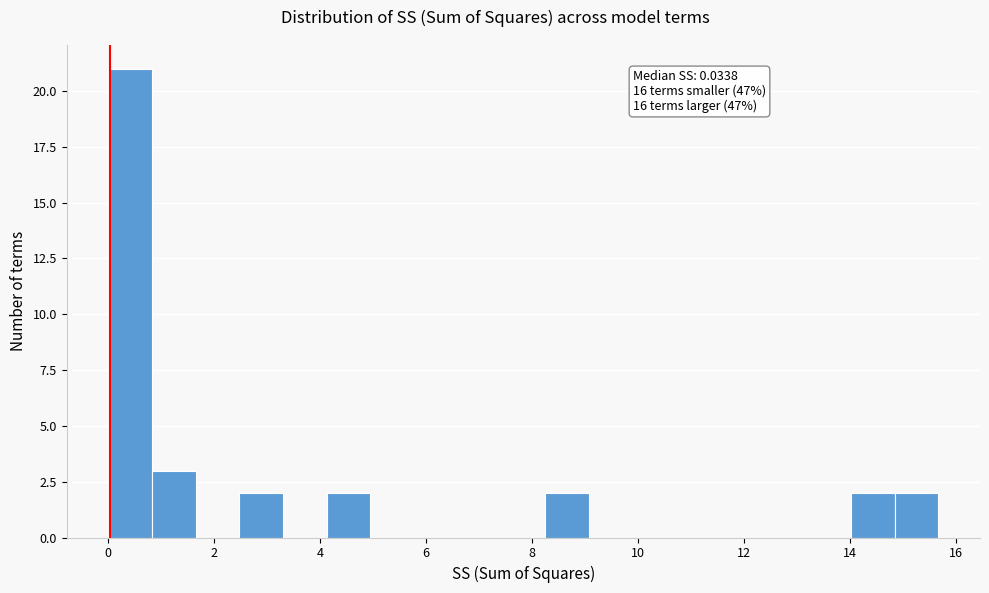

Which range on the x-axis has the tallest bar?

0.0 to 0.8